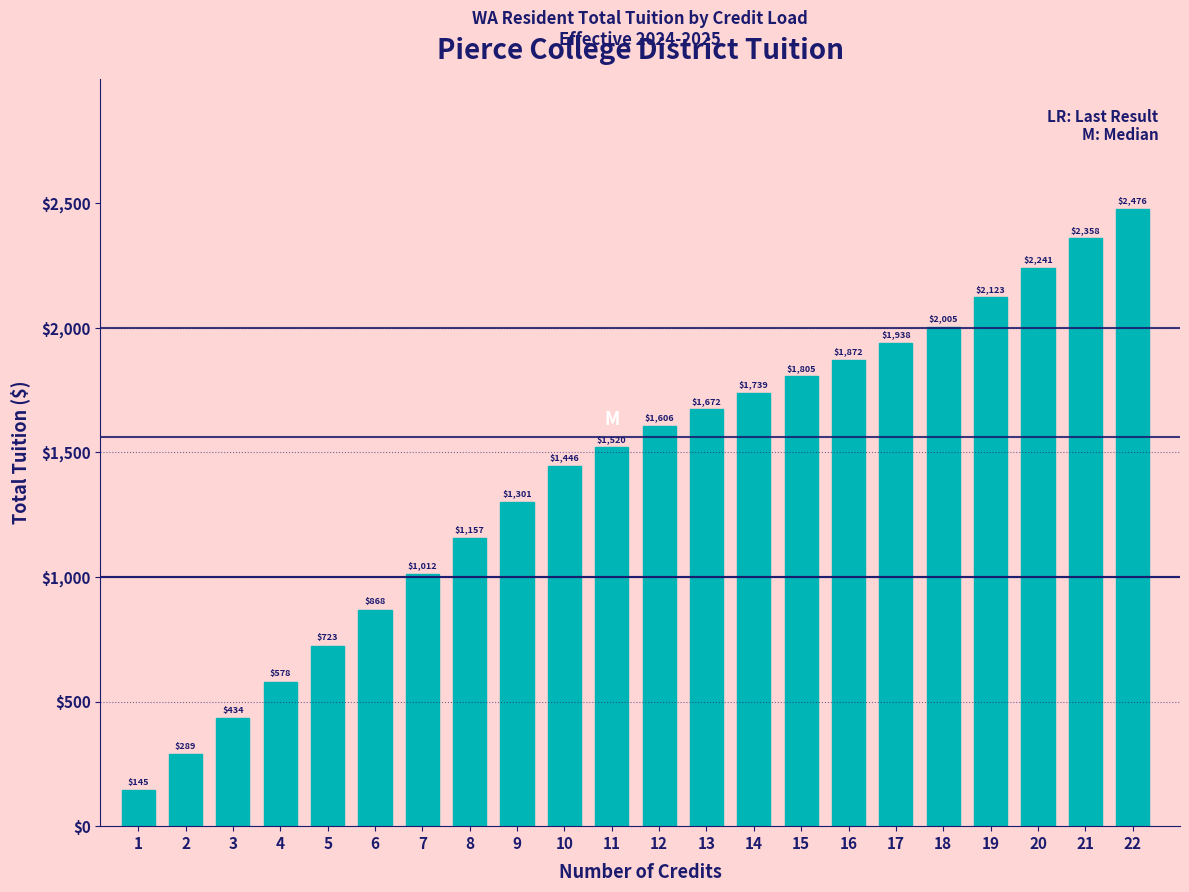

What is the average value?

1423.1